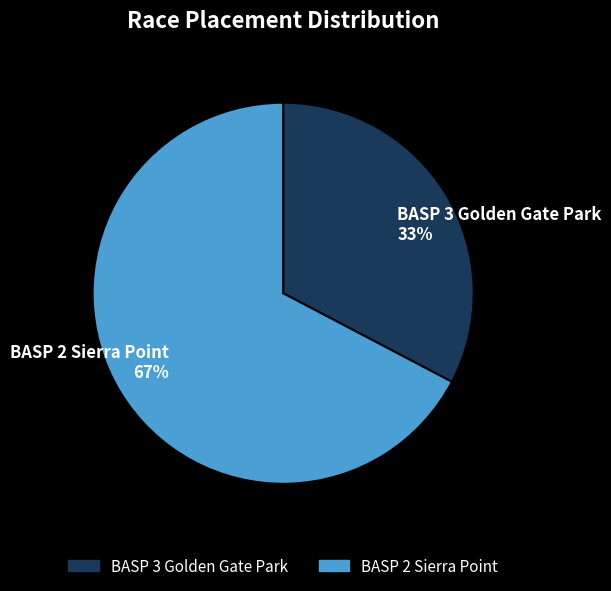

Which category accounts for the majority?

BASP 2 Sierra Point